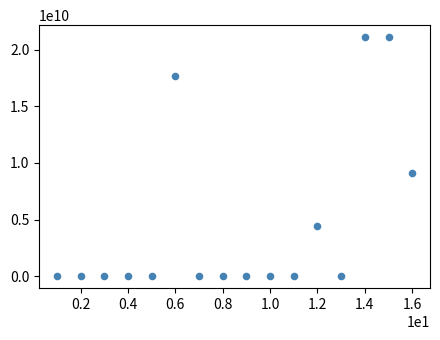

What Y value in the scatter plot is closest to 10550532626?

9100153107